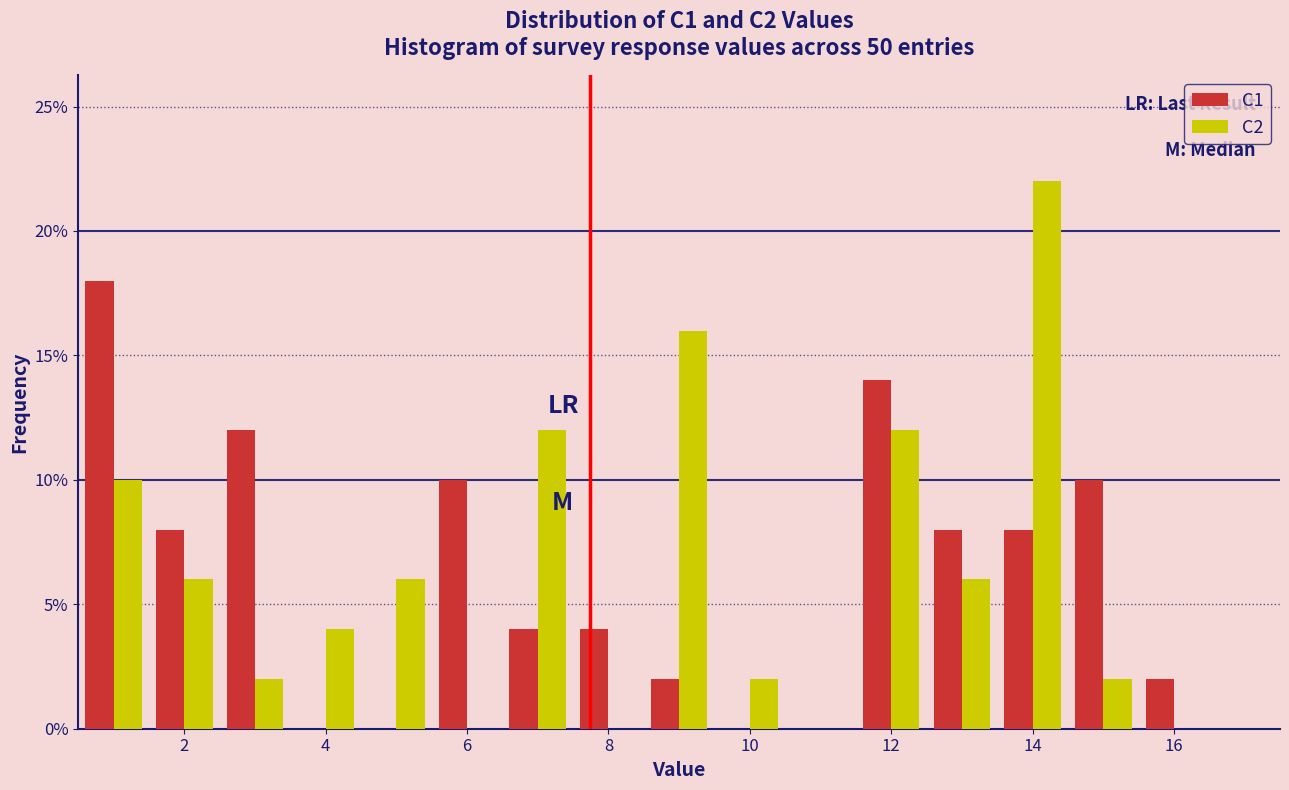

What is the height of the C1 bar covering 2.5 to 3.5 on the x-axis? Neither the bar edges nor the heights are printed on the chart, so give them approximately, as read against the axes.

12